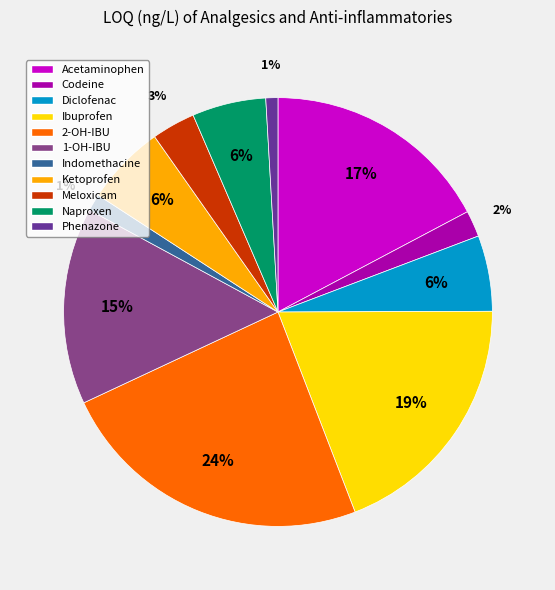

How many segments does this pie chart have?

11